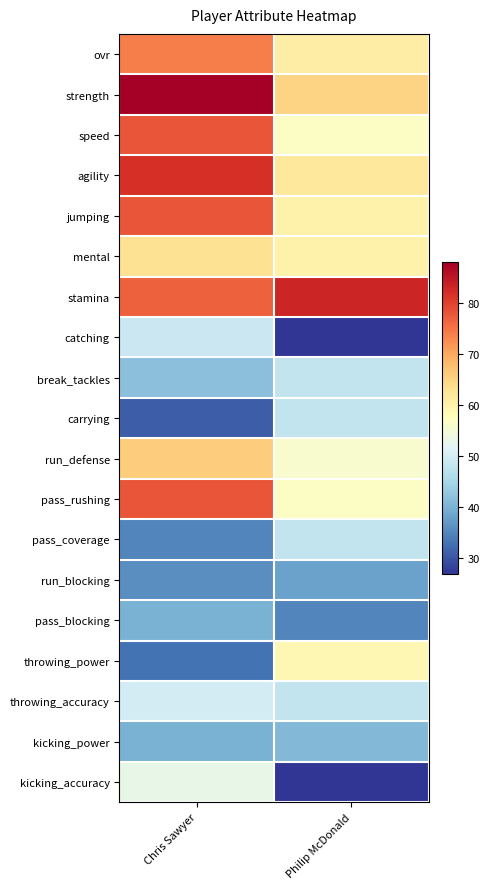

Rank the series at Chris Sawyer from lowest to highest value.

carrying, throwing_power, pass_coverage, run_blocking, pass_blocking, kicking_power, break_tackles, catching, throwing_accuracy, kicking_accuracy, mental, run_defense, ovr, stamina, speed, jumping, pass_rushing, agility, strength